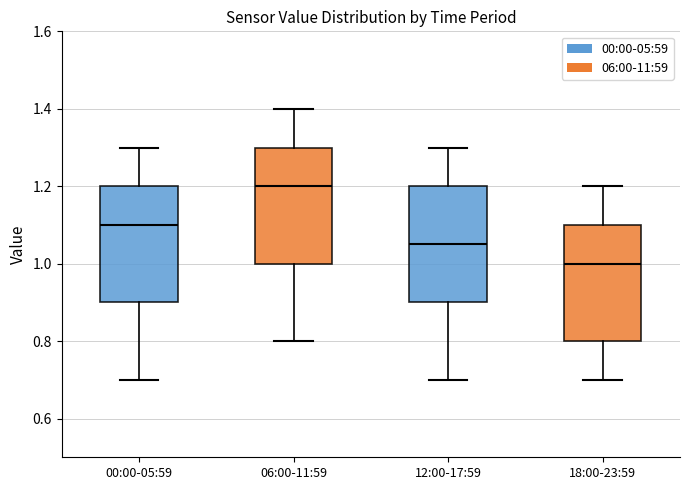

Where does the upper whisker of the box for 18:00-23:59 end on the y-axis? The values are not printed on the chart, so give them approximately, as read against the axis.

1.20